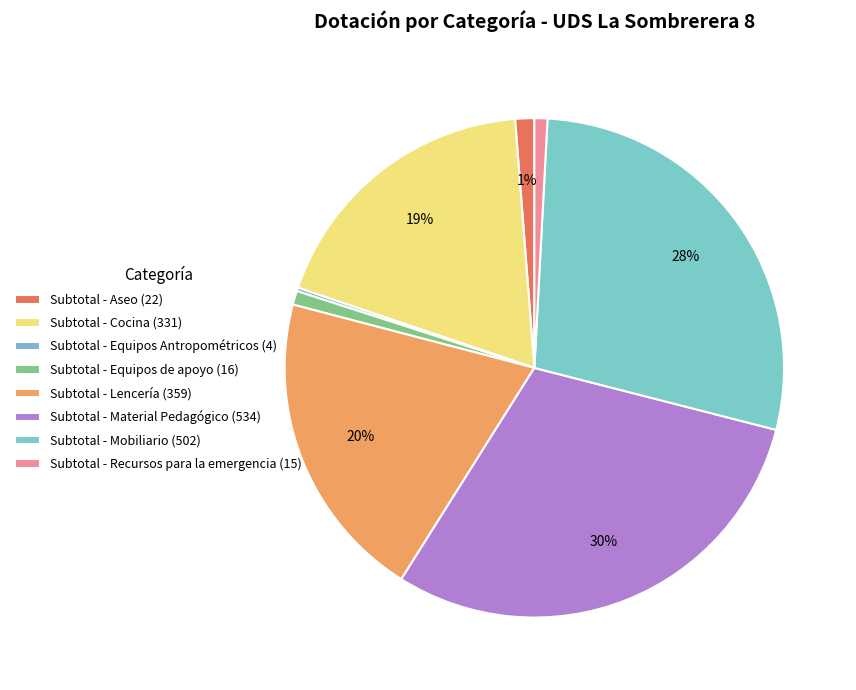

Rank the categories by value from lowest to highest.

Subtotal - Equipos Antropométricos, Subtotal - Recursos para la emergencia, Subtotal - Equipos de apoyo, Subtotal - Aseo, Subtotal - Cocina, Subtotal - Lencería, Subtotal - Mobiliario, Subtotal - Material Pedagógico